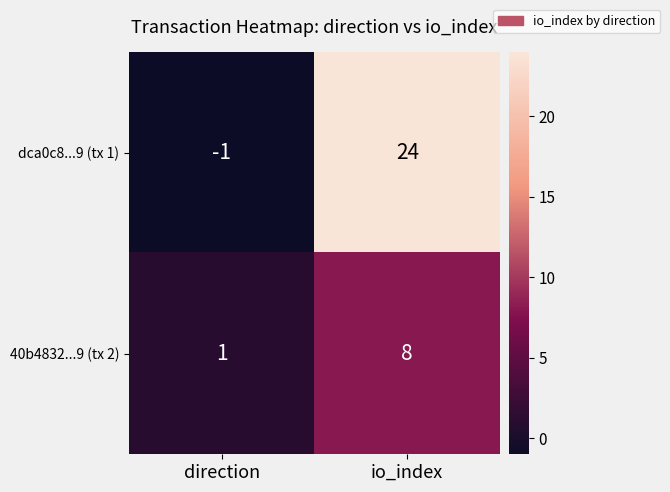

What is the total value across all series at io_index?

32